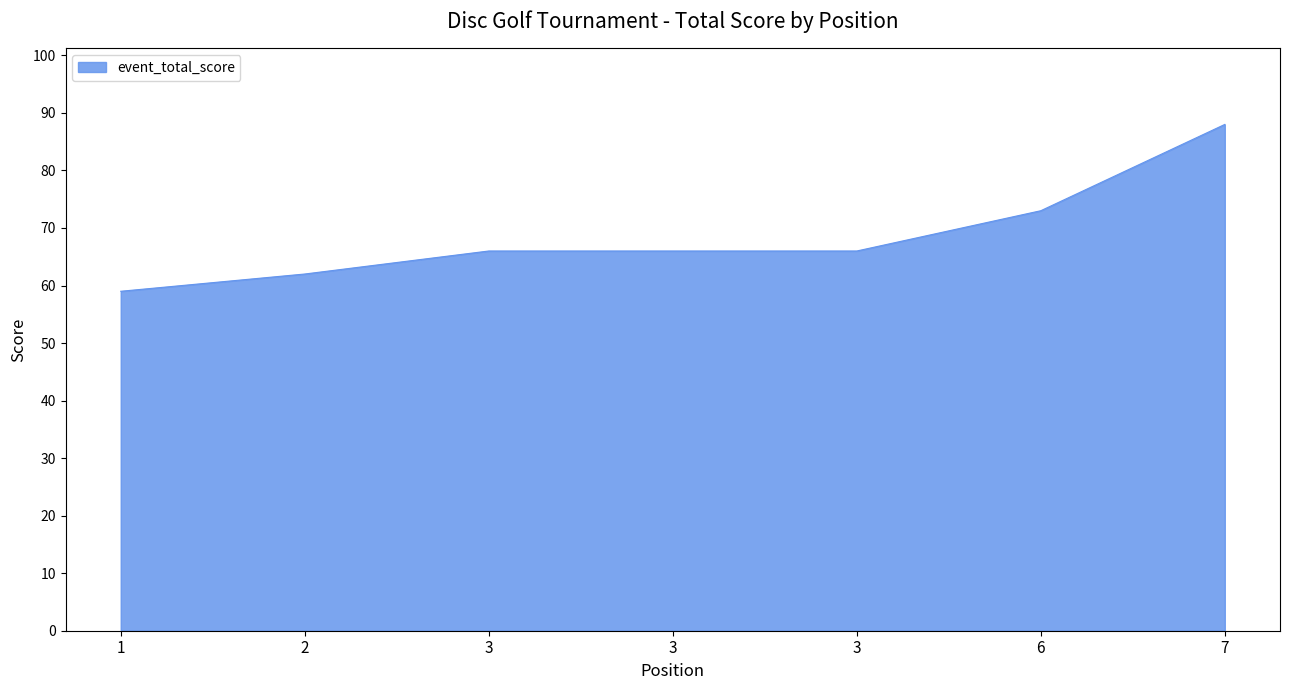

Rank the categories by value from lowest to highest.

1, 2, 3, 3, 3, 6, 7